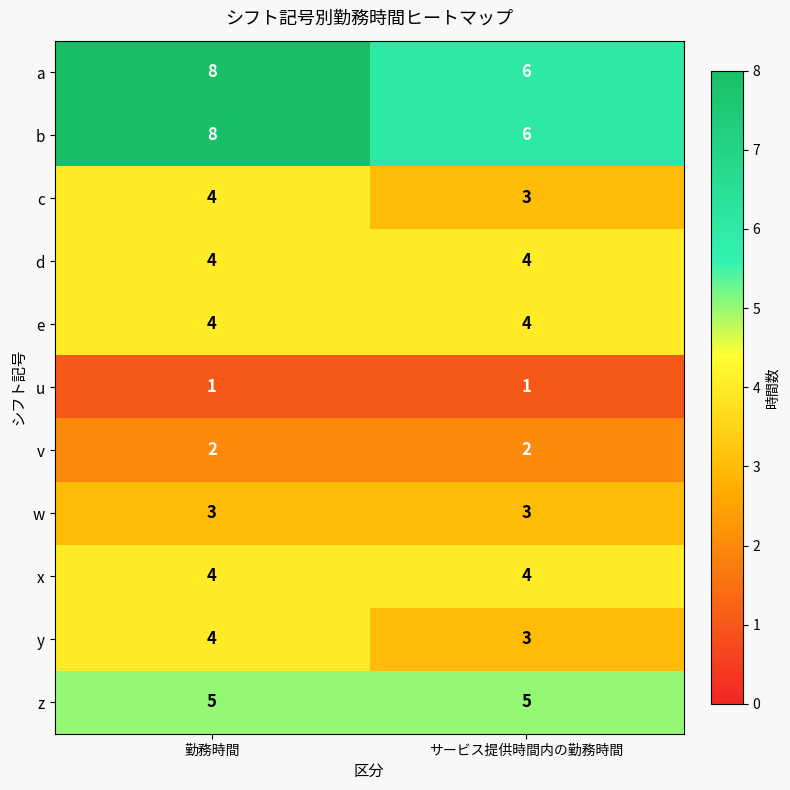

What is the smallest value displayed?

1